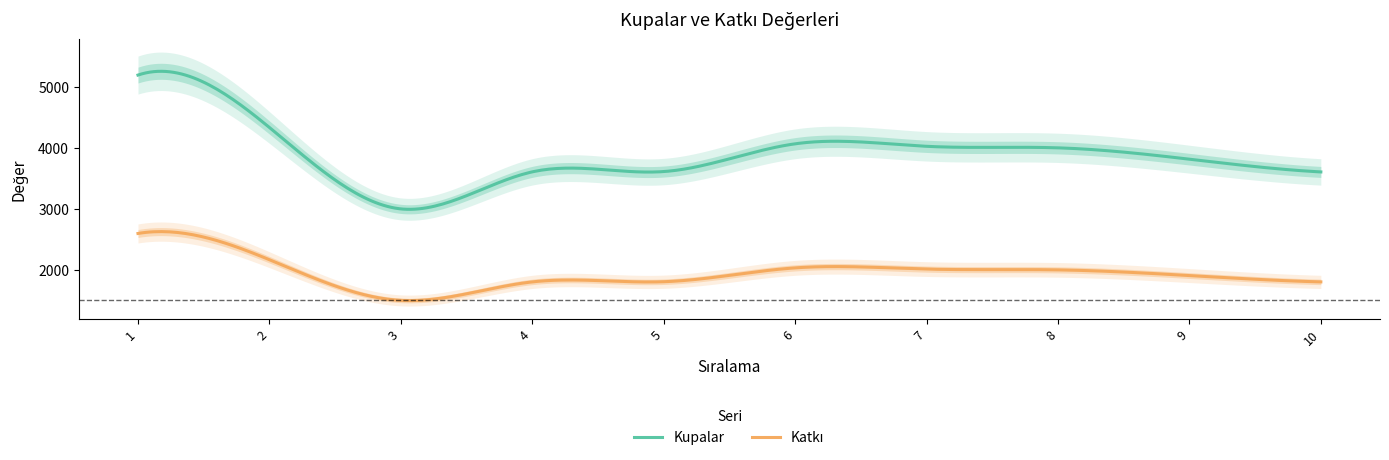

List the labels in order of Kupalar value, smallest first.

3, 10, 4, 5, 9, 8, 7, 6, 2, 1